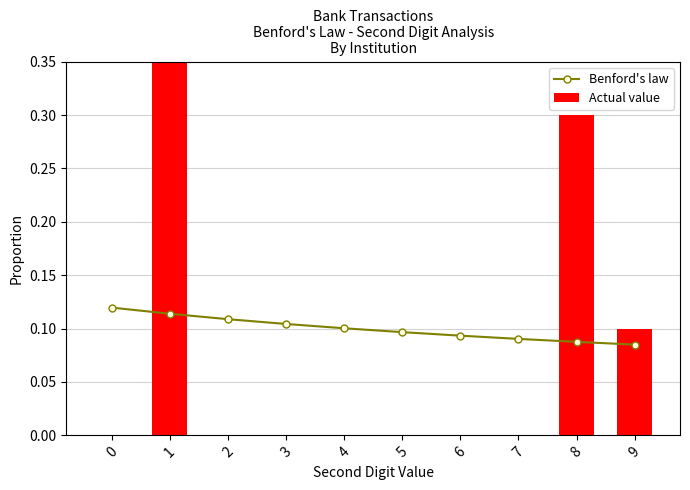

What is the sum of the Benford's law values at 2 and 0?

0.2